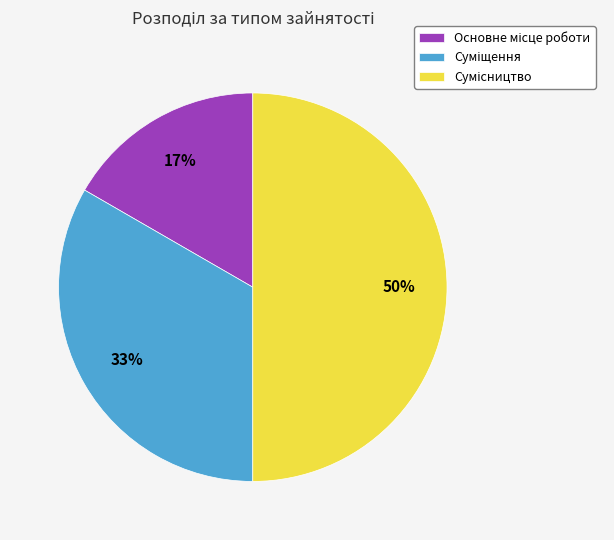

To the nearest percent, what is the average slice percentage?

33%